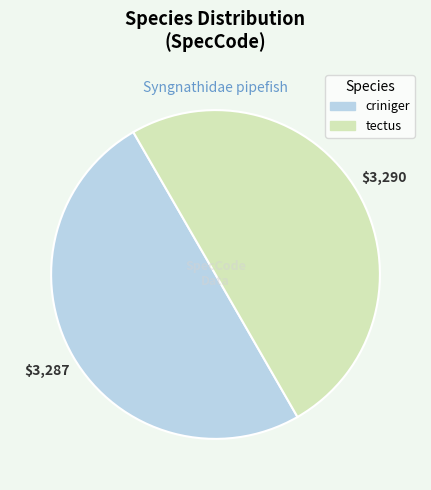

Do tectus and criniger together represent more than half of the pie?

Yes